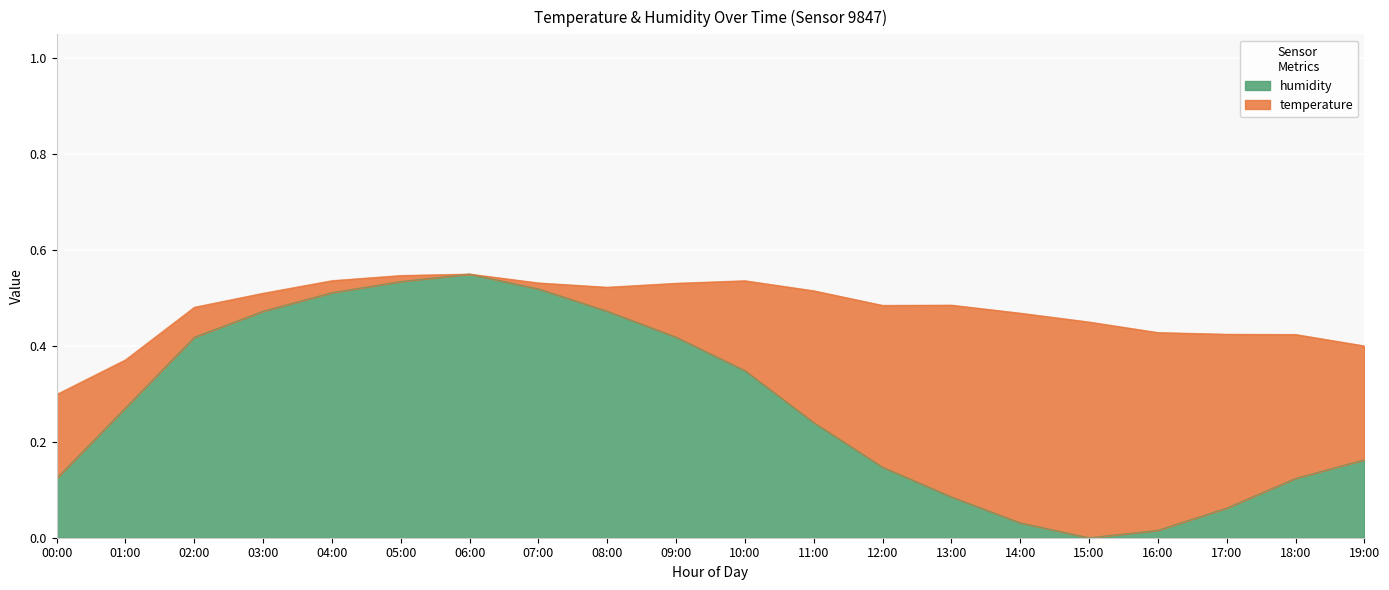

How many lines are shown in the chart?

2